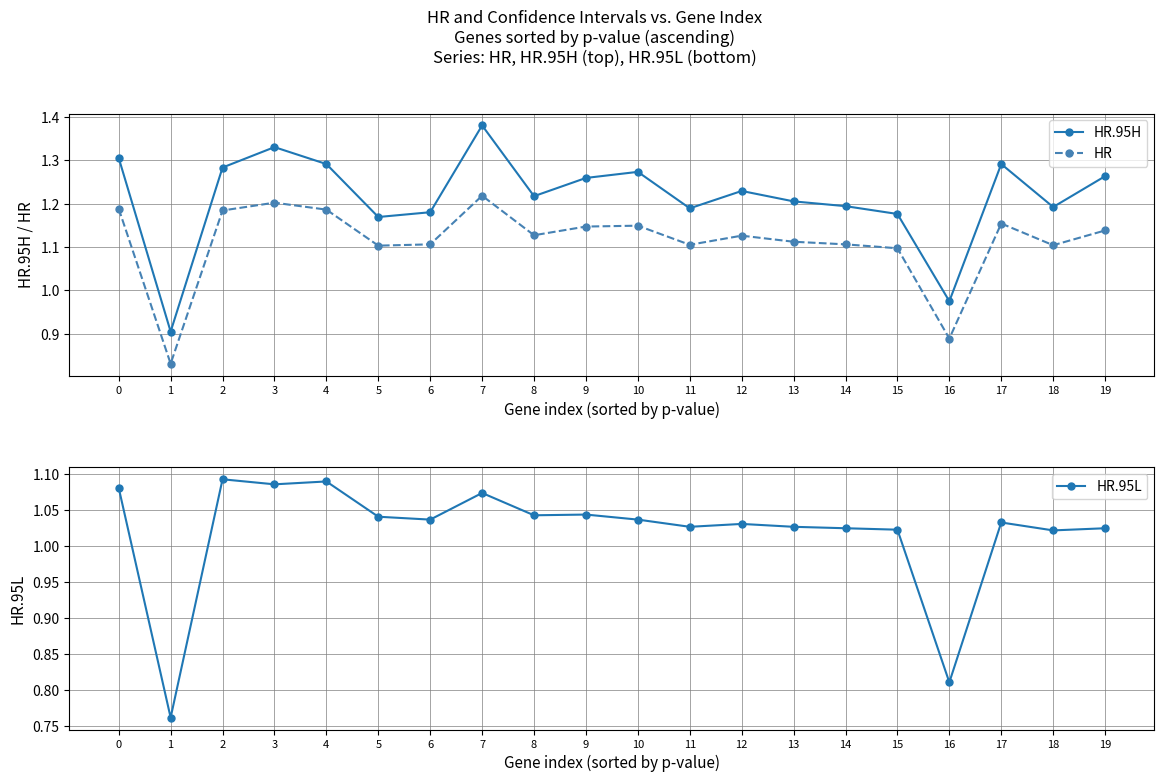

What is the sum of all HR.95H values?

24.3